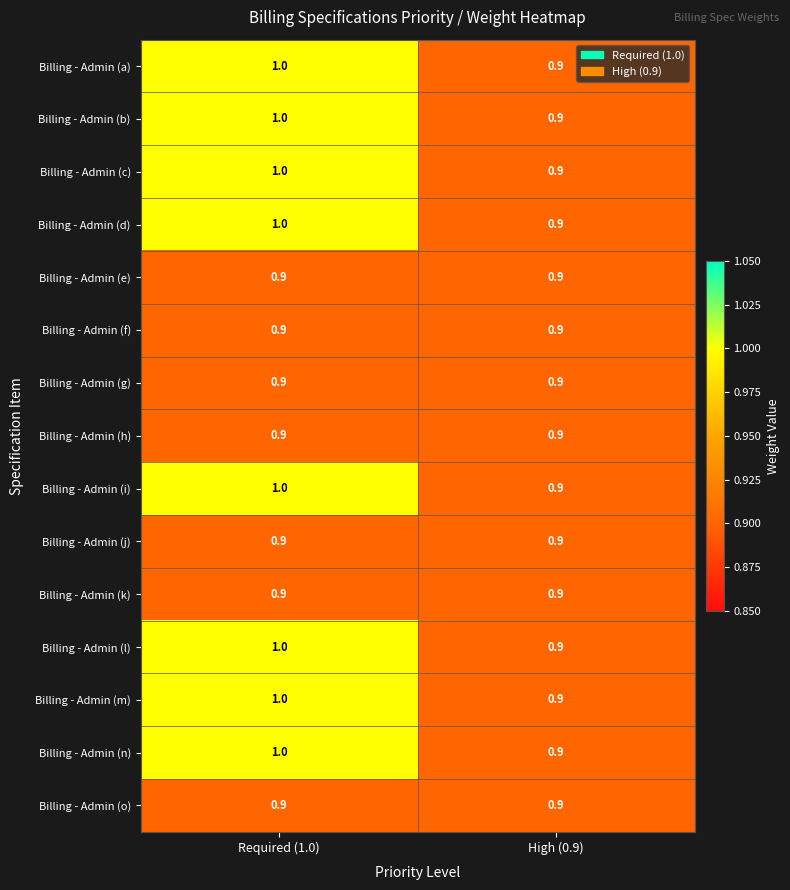

What is the sum of the Billing - Admin (o) values at High (0.9) and Required (1.0)?

1.8